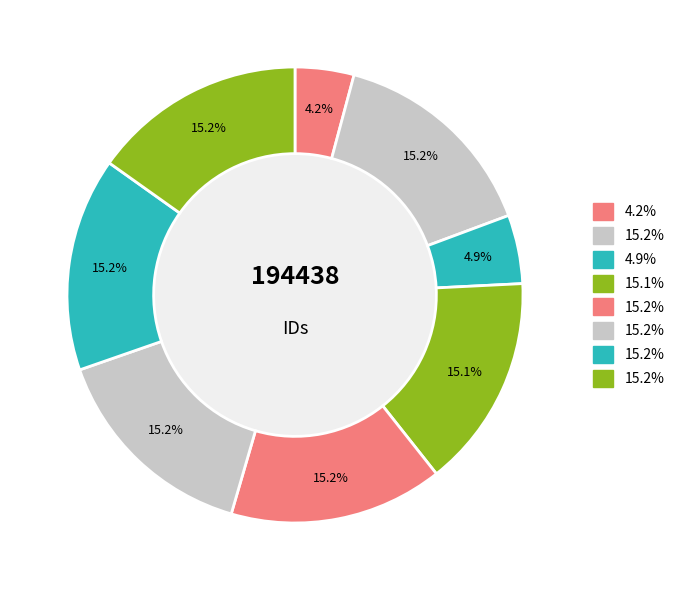

The ბესარიონ ზაქარიას ძე გორდაძე slice represents 7% of the pie. True or false?

False